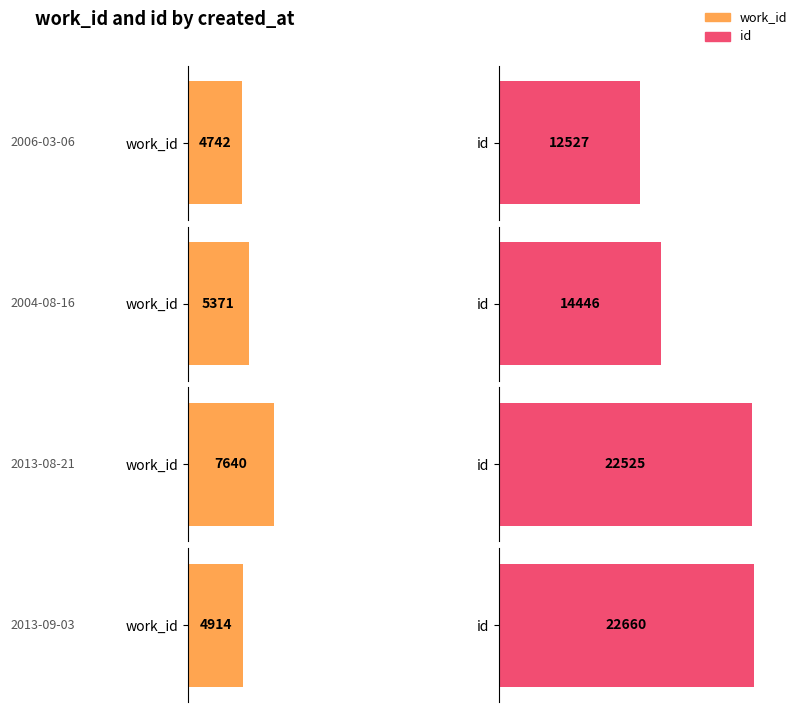

Rank the series by their maximum value, from highest to lowest.

id, work_id